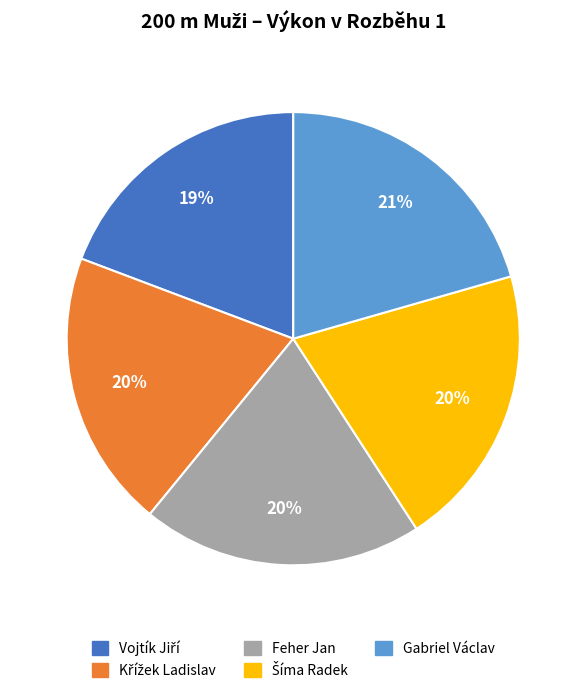

Does any single category account for the majority?

No